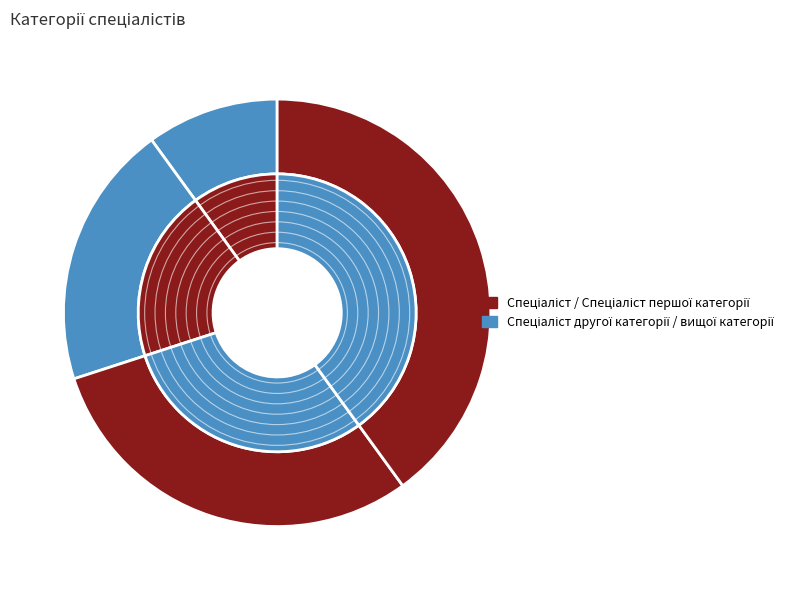

Is it true that Спеціаліст вищої категорії is 40% of the pie?

True